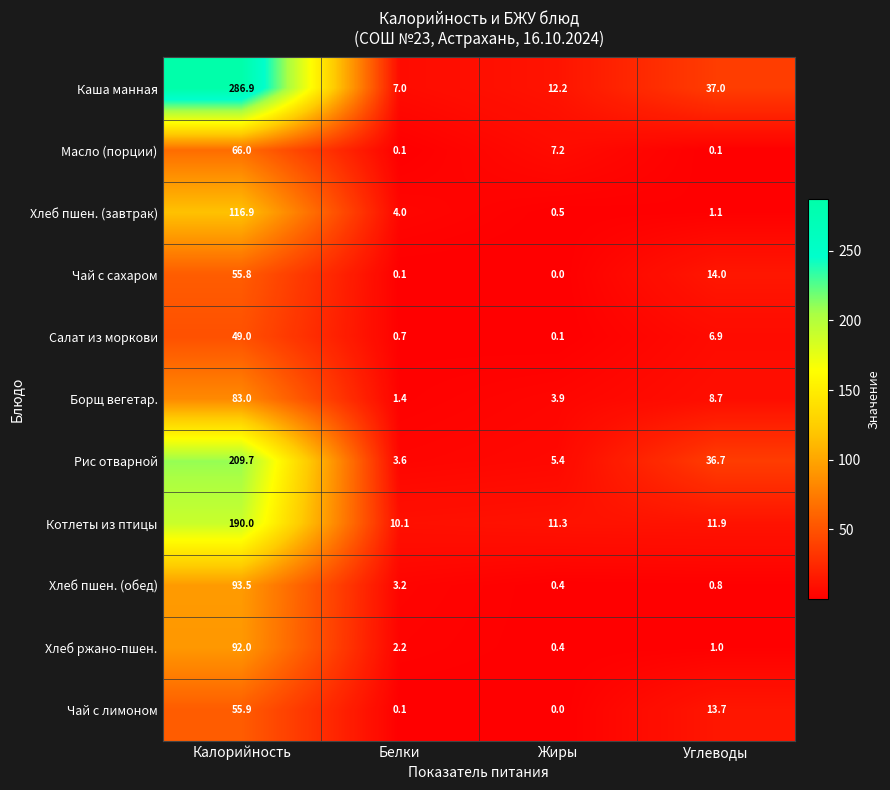

How many data points in Котлеты из птицы are less than 11?

1